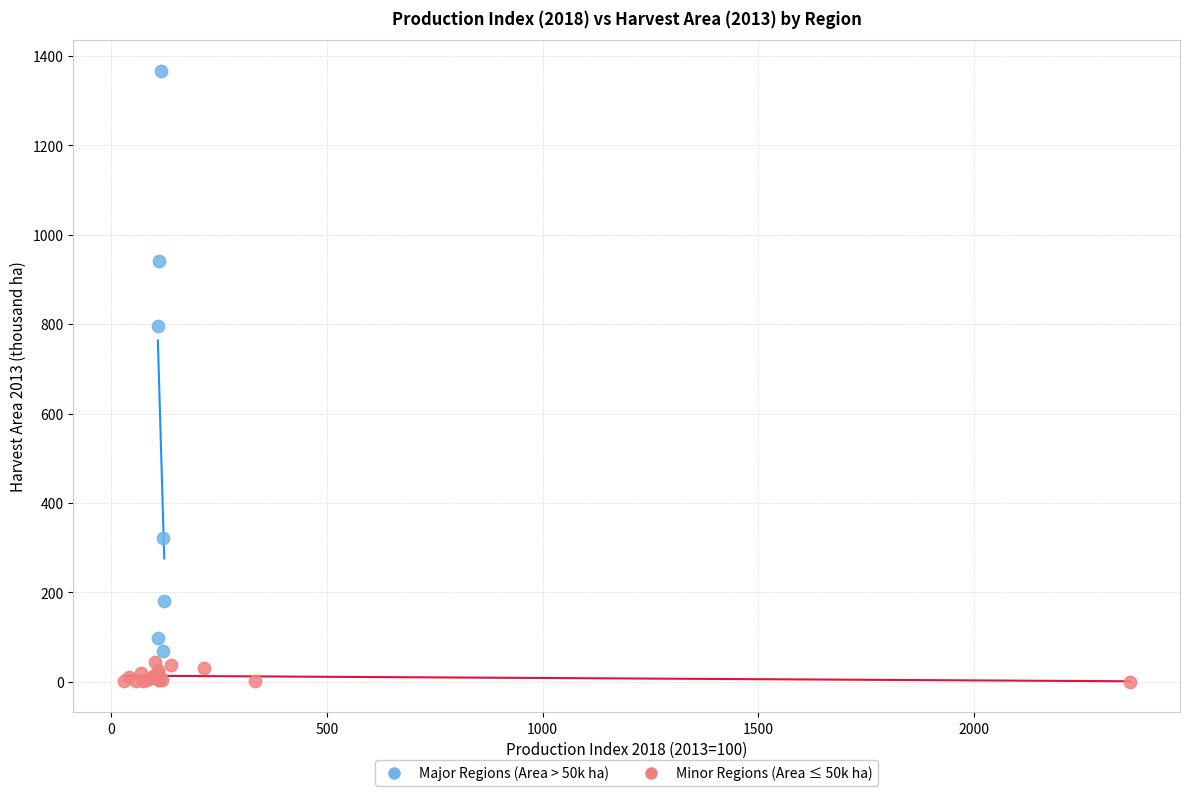

Which series reaches the maximum Y coordinate?

Major Regions (Area > 50k ha)